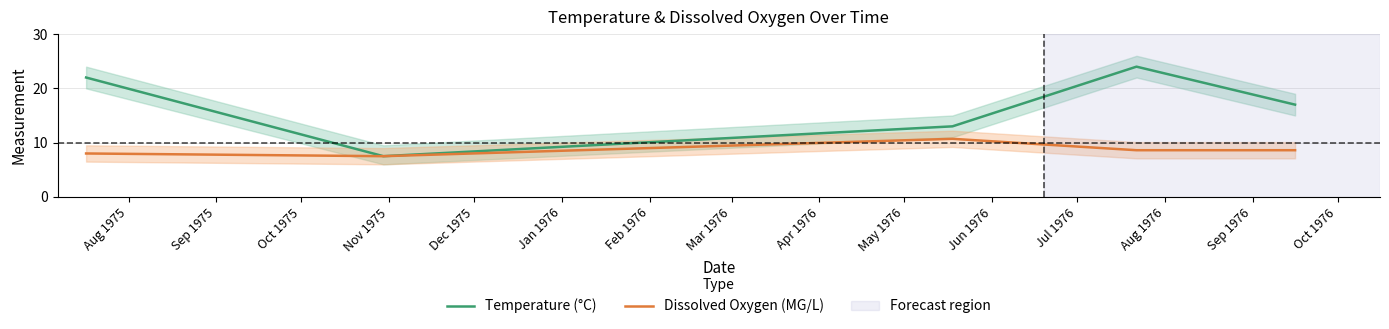

How many lines are shown in the chart?

2